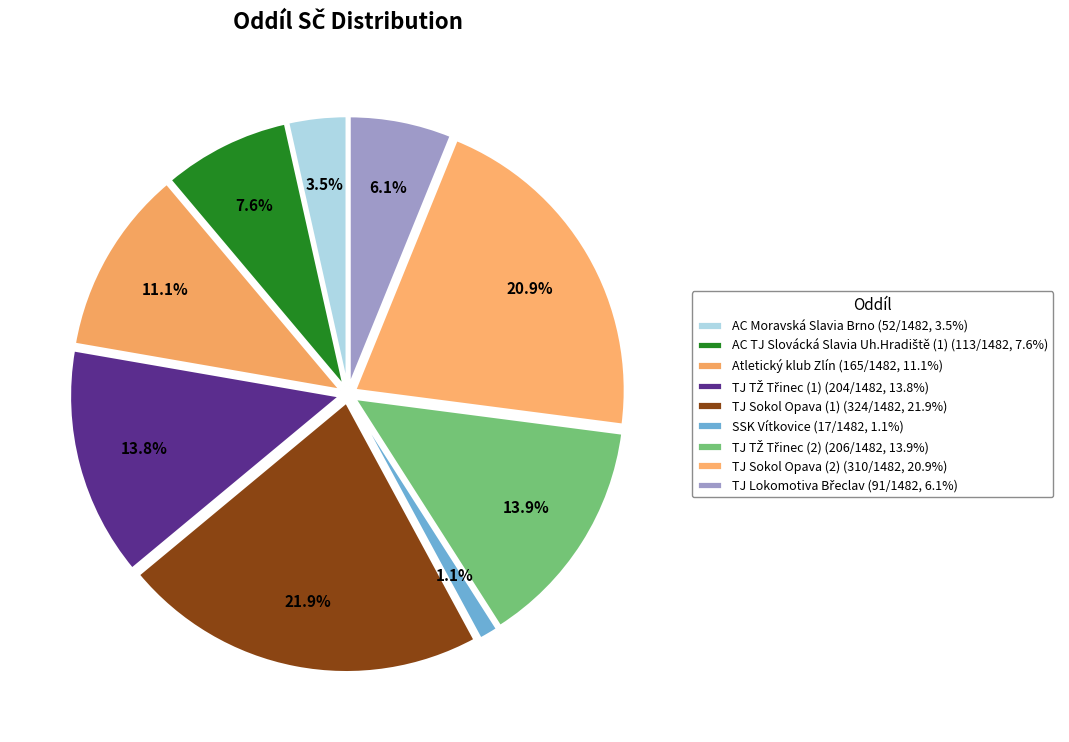

Does TJ Sokol Opava (1) represent more than half of the total?

No